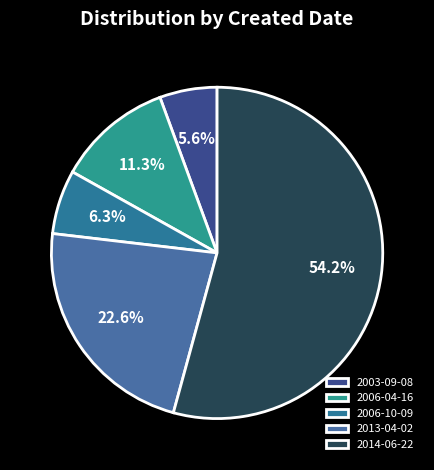

How many segments does this pie chart have?

5